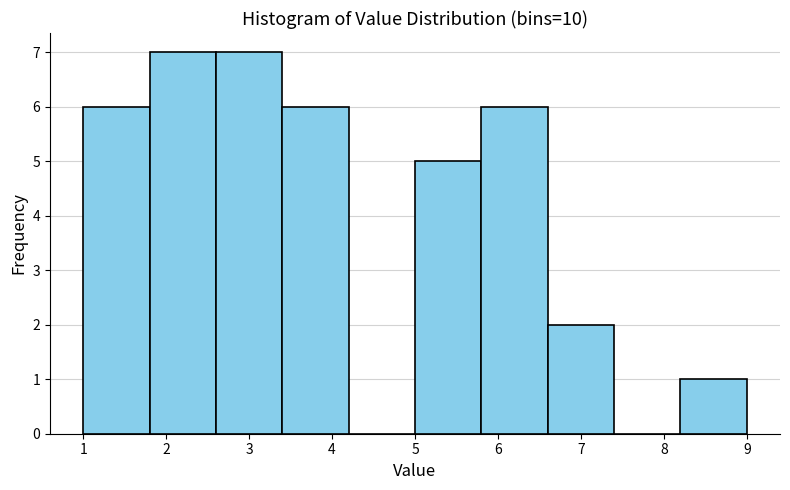

How tall is the bar that spans 1.0 to 1.8 on the x-axis? The values are not printed on the chart, so give them approximately, as read against the axis.

6